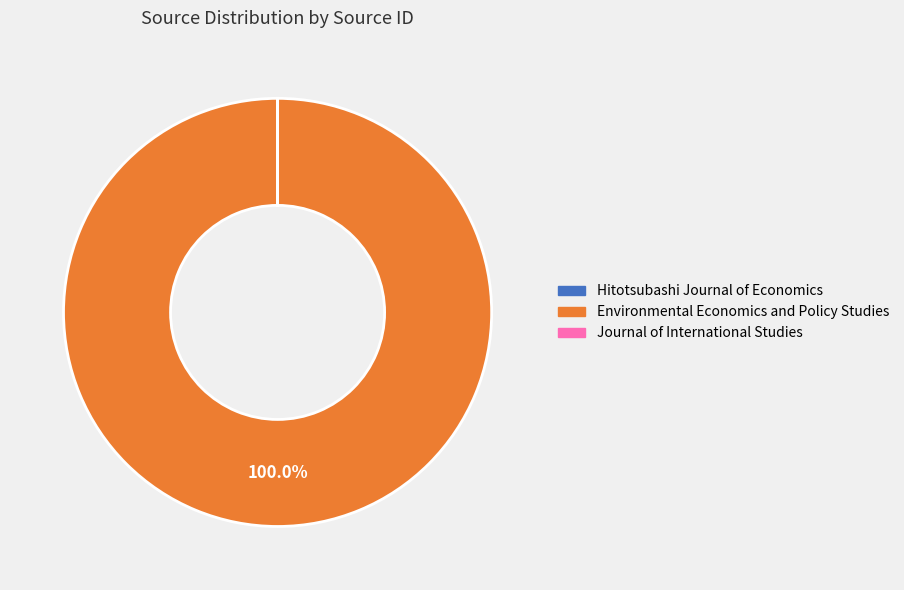

To the nearest percent, what is the difference between the largest and smallest slice percentages?

100%